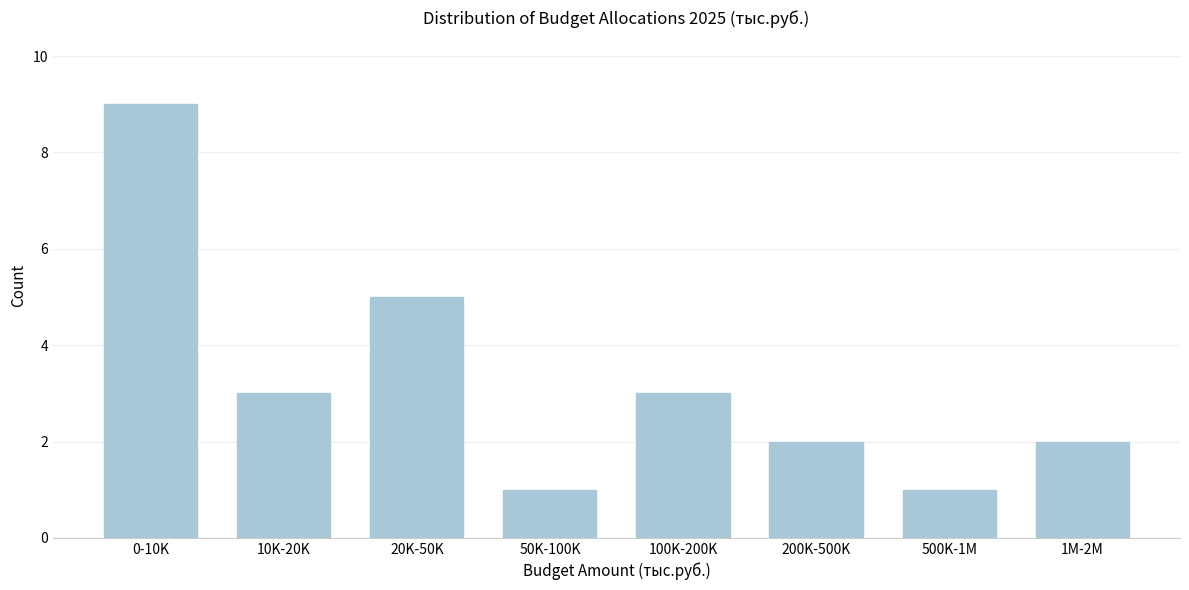

Reading left to right, list all the values displayed in this chart.

0-10K=9	10K-20K=3	20K-50K=5	50K-100K=1	100K-200K=3	200K-500K=2	500K-1M=1	1M-2M=2